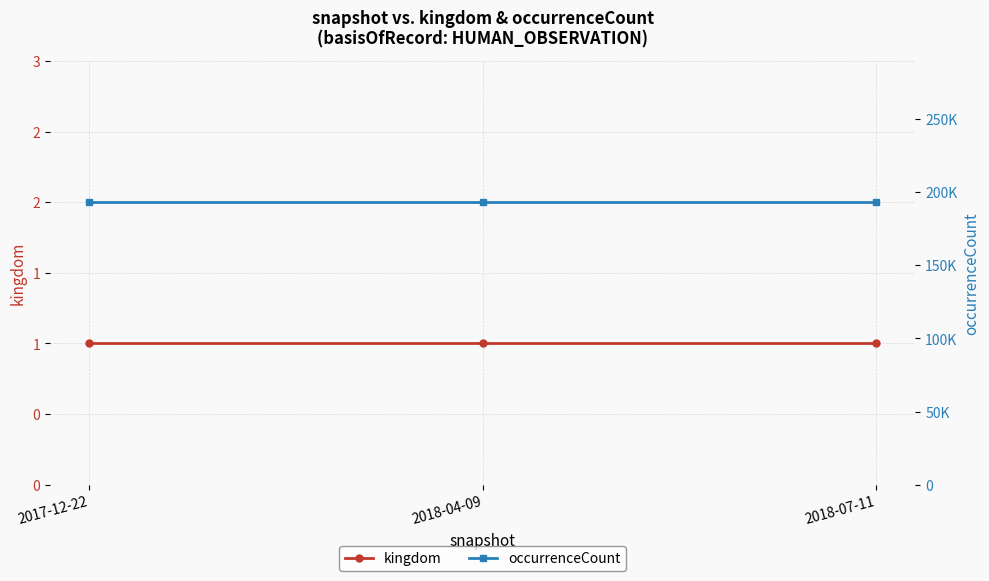

Is it true that occurrenceCount equals 193194 at 2018-04-09?

True